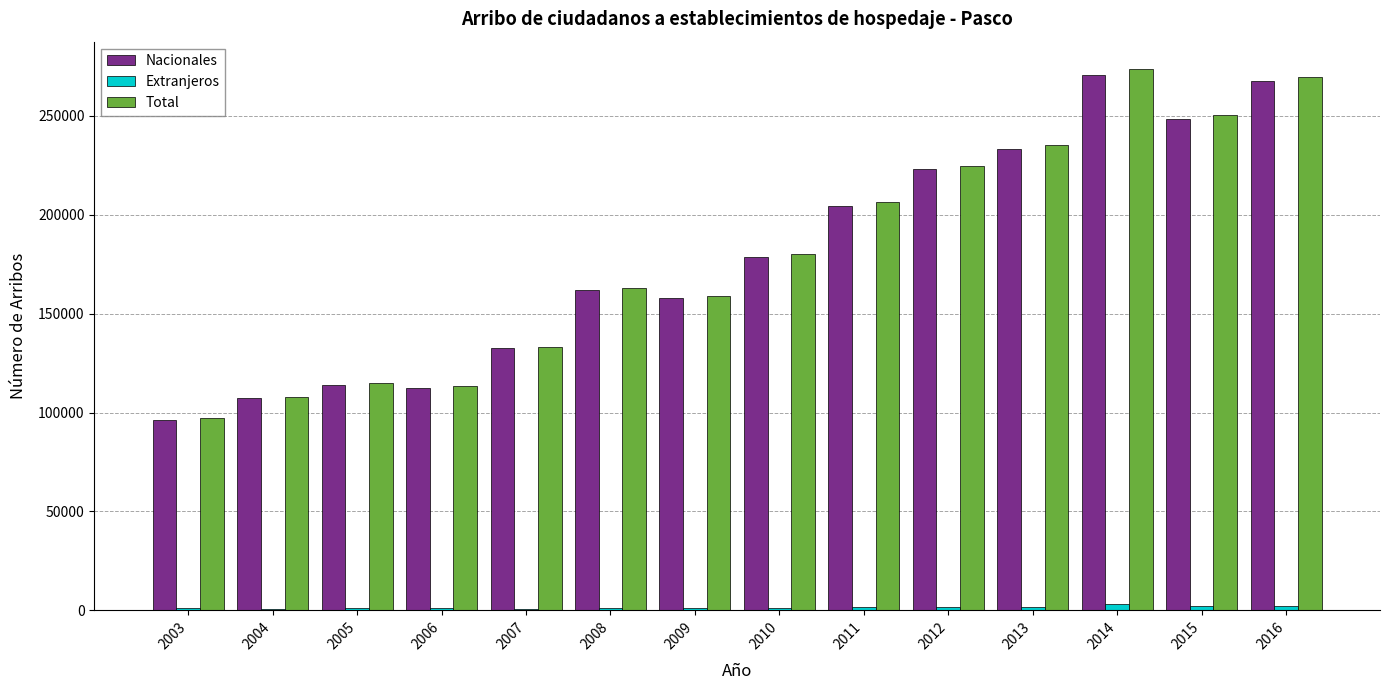

What is the difference between the Total values at 2011 and 2010?

26379